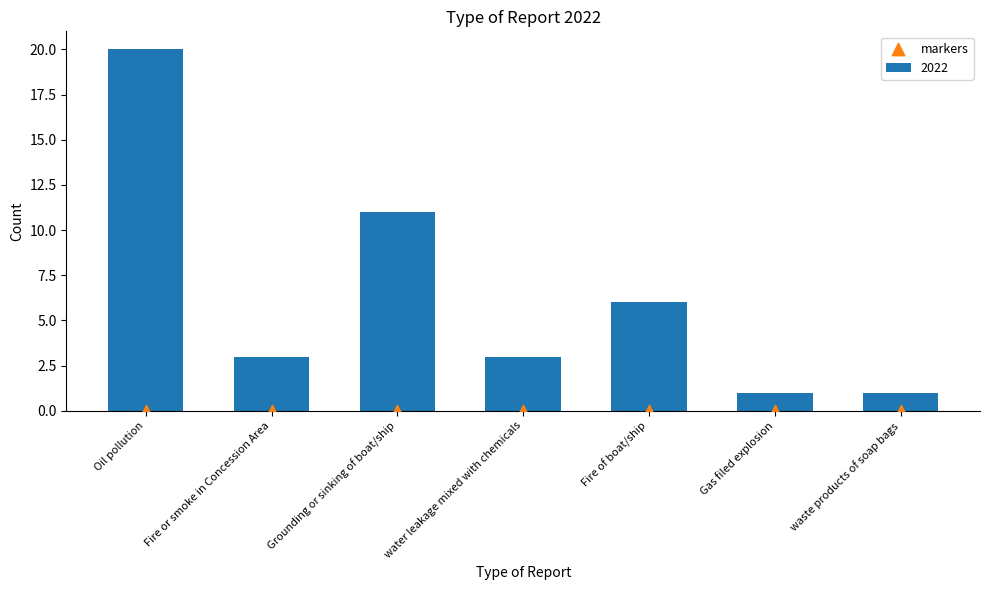

What is the change in value from Grounding or sinking of boat/ship to water leakage mixed with chemicals?

-8